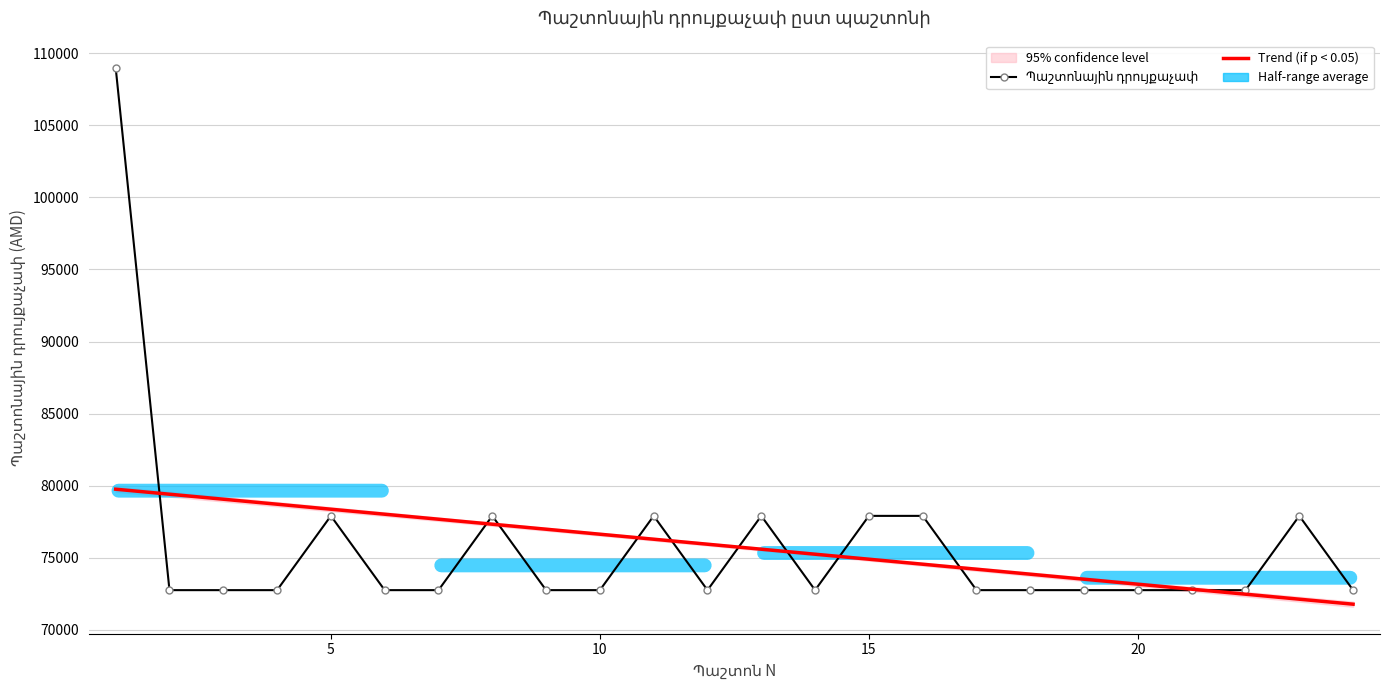

At how many categories does at least one series exceed 105816?

1